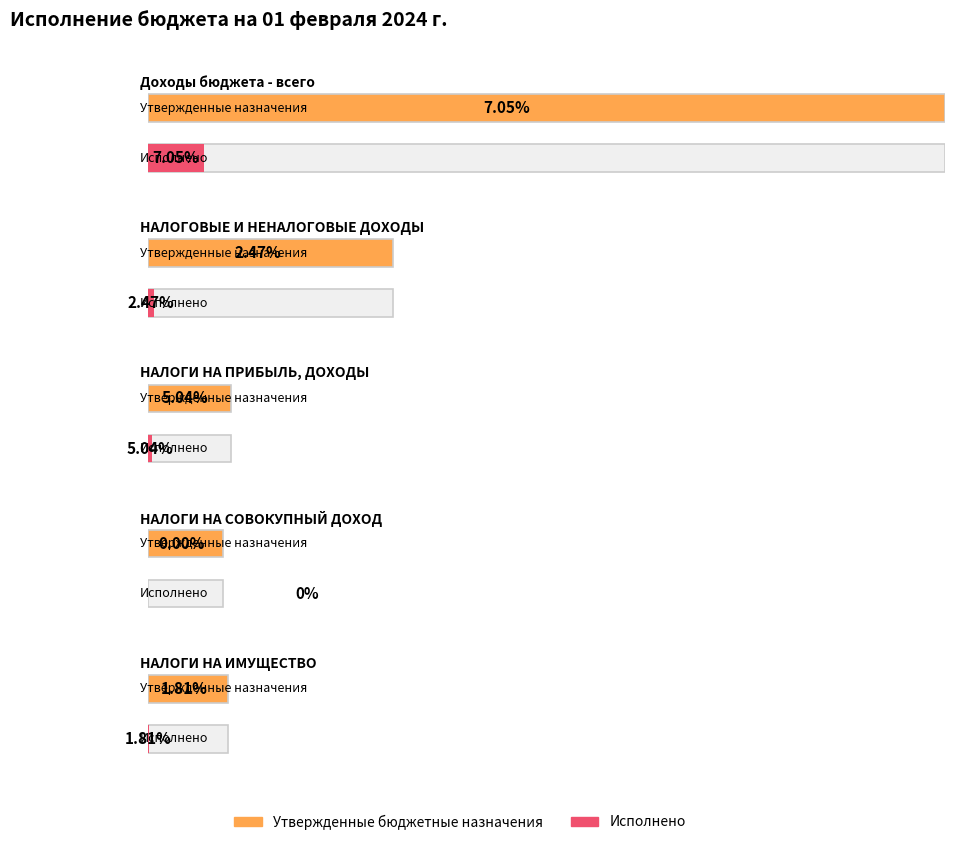

Reading left to right, what are all the values shown in this chart?

Утвержденные бюджетные назначения: 21729300.0	6694700.0	2258000.0	2060000.0	2198000.0
Исполнено: 1531964.1	165248.4	113813.3	0.0	39715.7